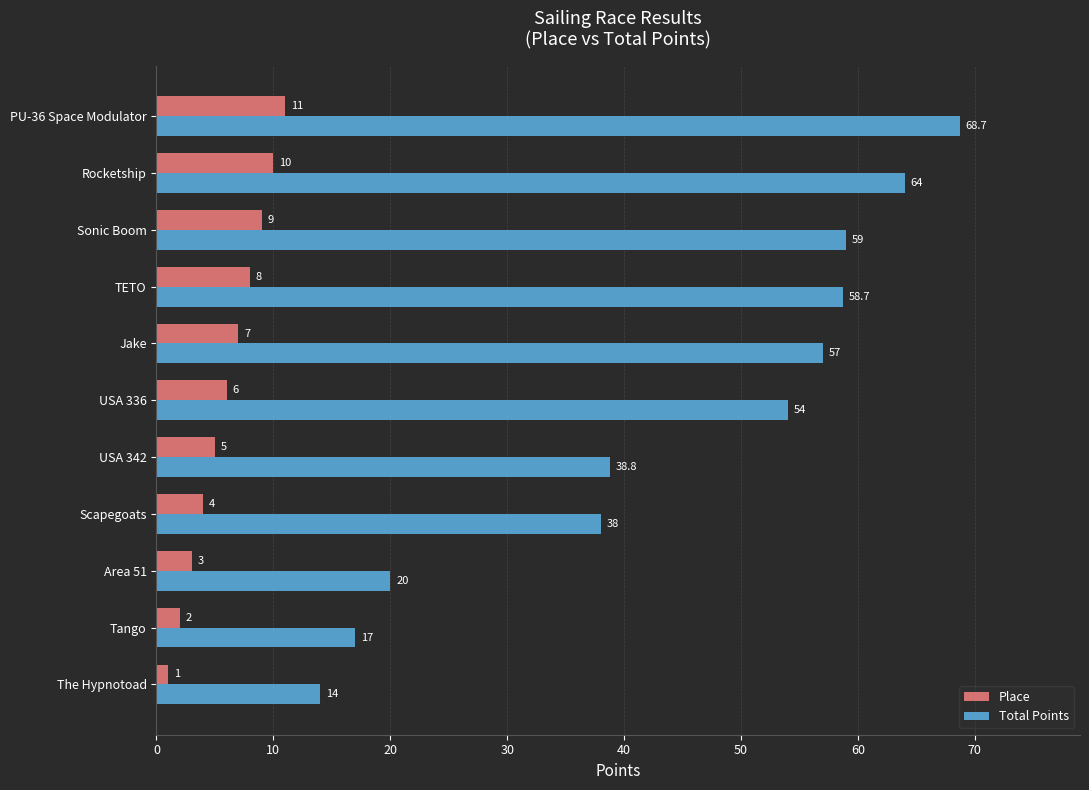

At which label is Place closest to 6?

USA 336